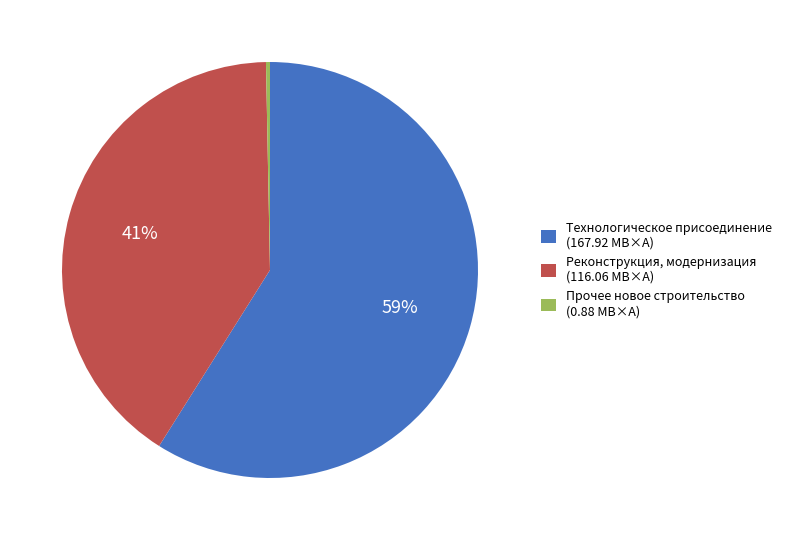

Combined, do Прочее новое строительство (0.88 МВ×А) and Реконструкция, модернизация (116.06 МВ×А) account for over 50%?

No